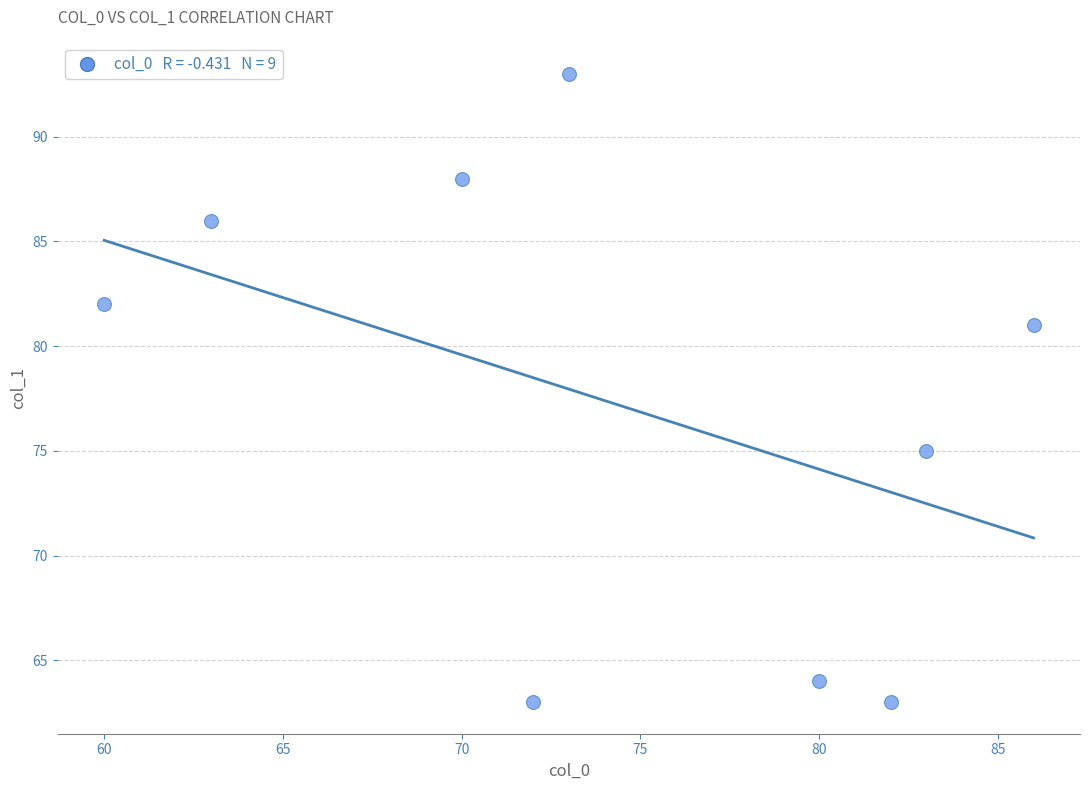

What is the range of X values (max minus min)?

26